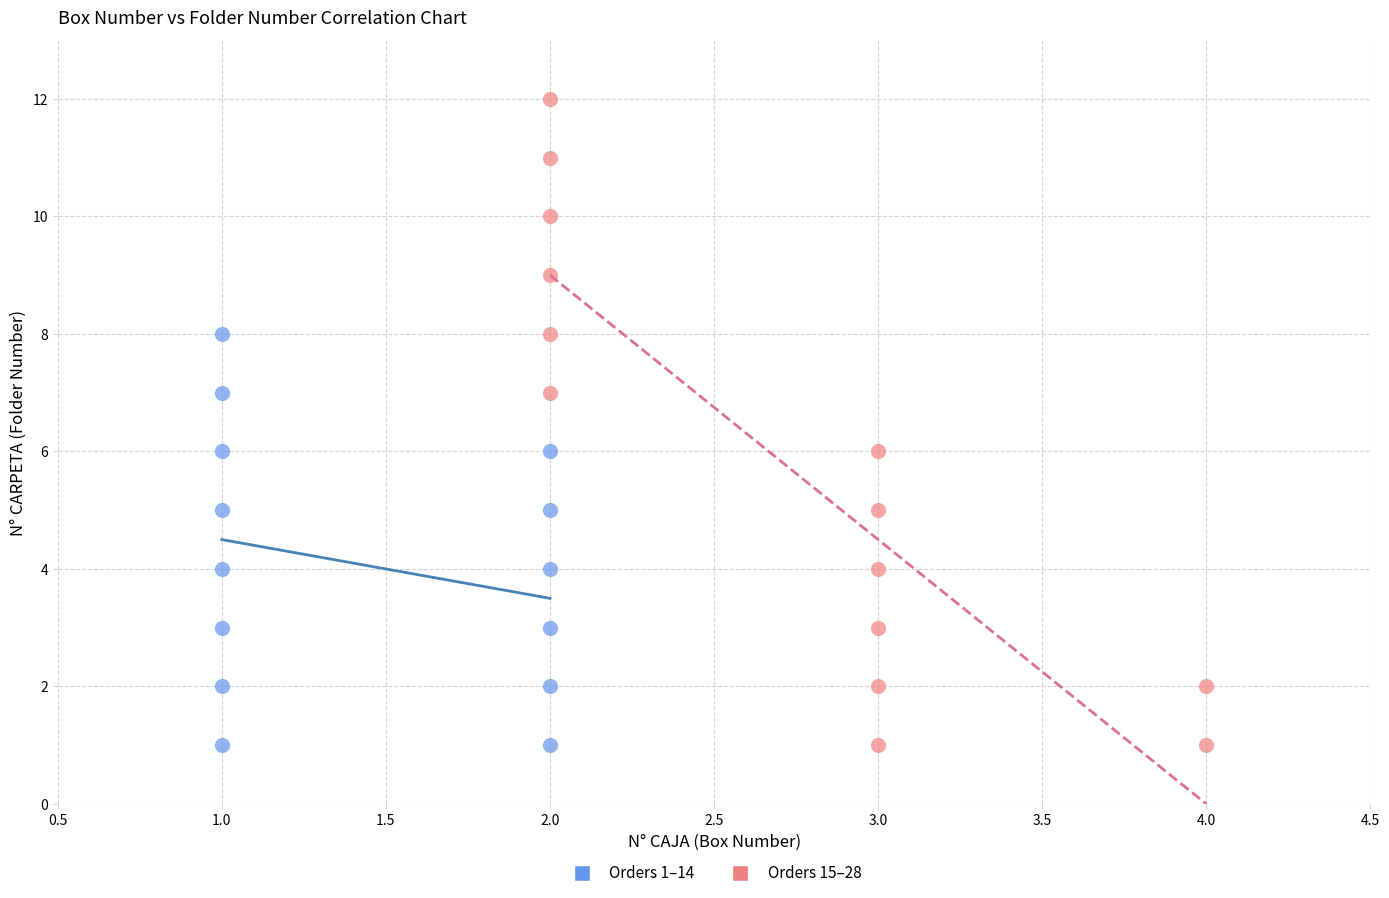

Which series reaches the maximum Y coordinate?

Orders 15–28